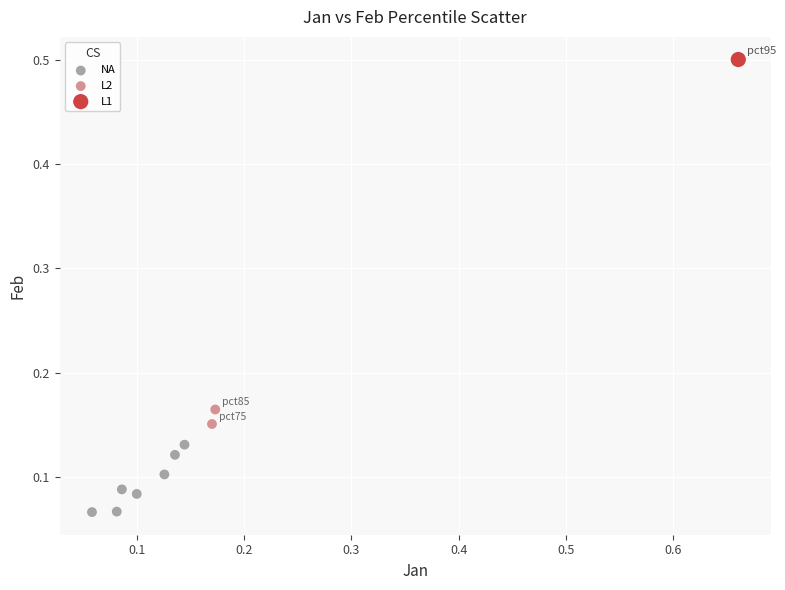

Which series reaches the maximum Y coordinate?

L1